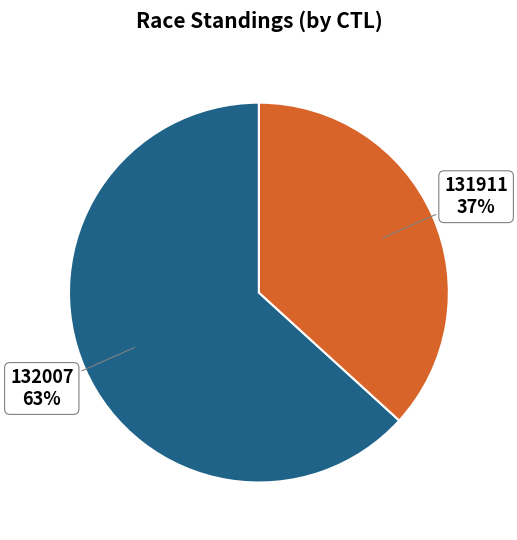

To the nearest percent, what is the difference between the largest and smallest slice percentages?

26%